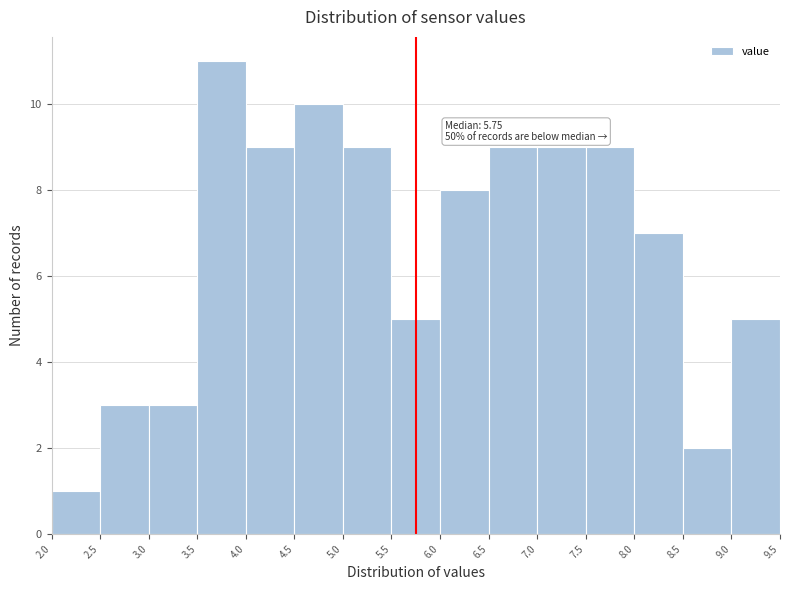

Which range on the x-axis has the tallest bar?

3.5 to 4.0